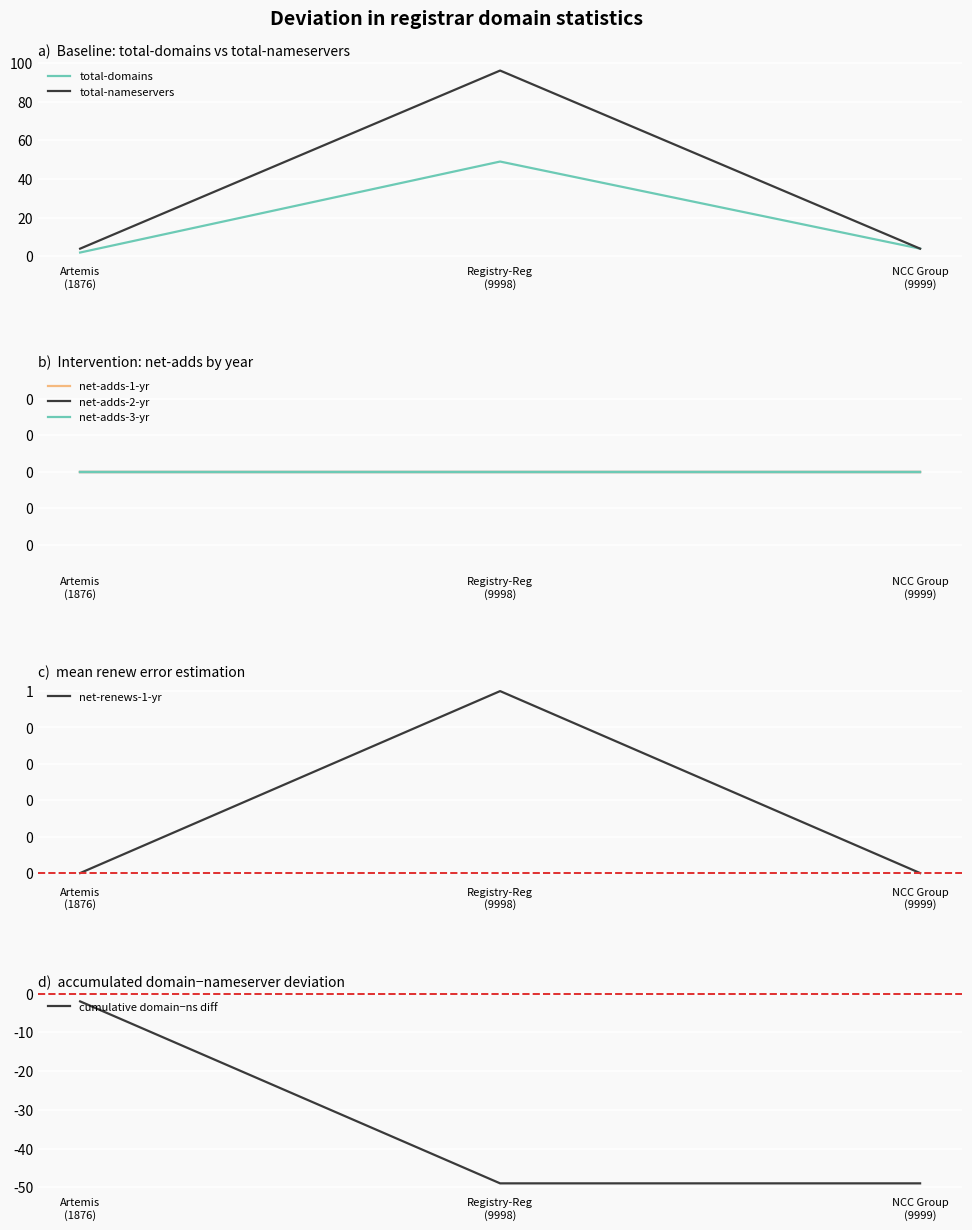

What is the maximum value for total-domains?

49